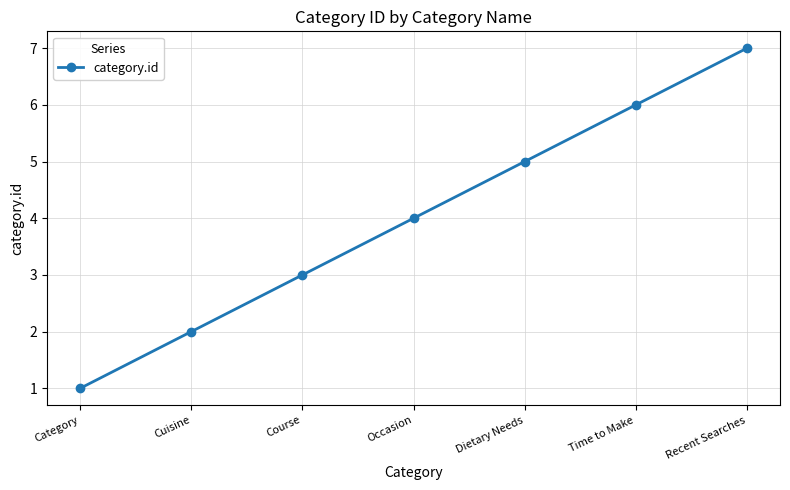

What is the ratio of the value at Recent Searches to the value at Cuisine?

3.5